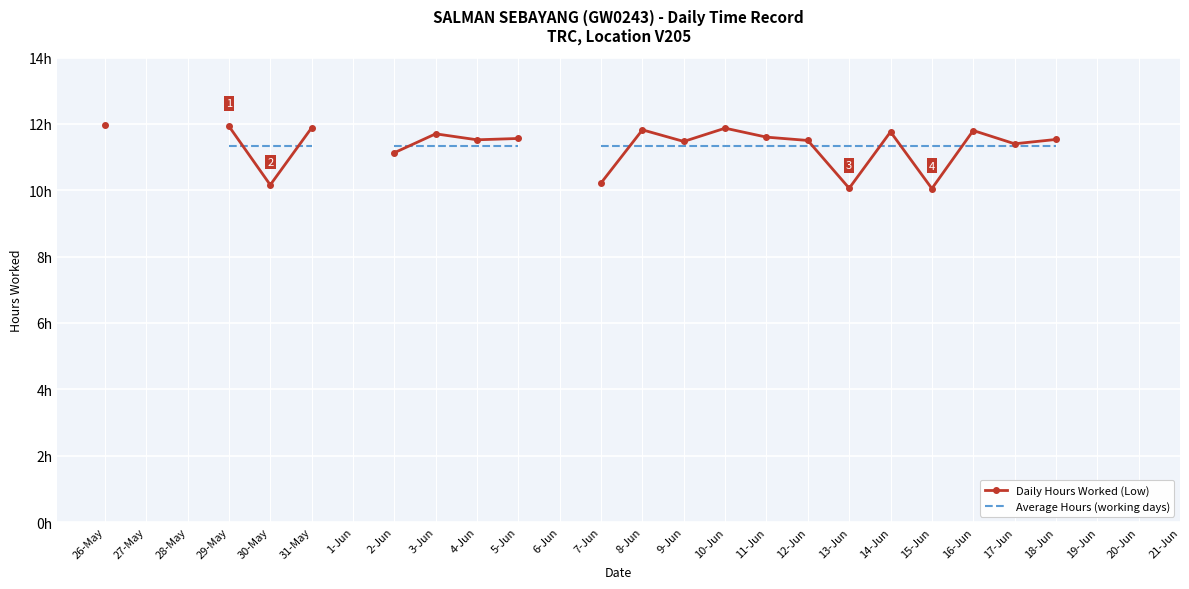

How many lines are shown in the chart?

2